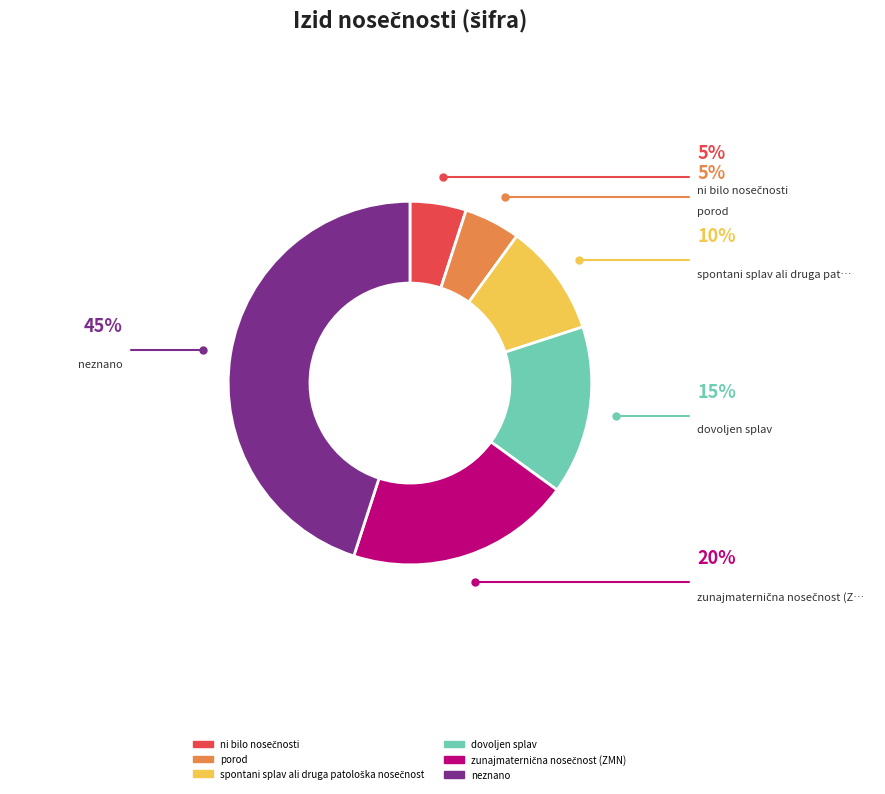

True or false: dovoljen splav accounts for 1% of the total.

False